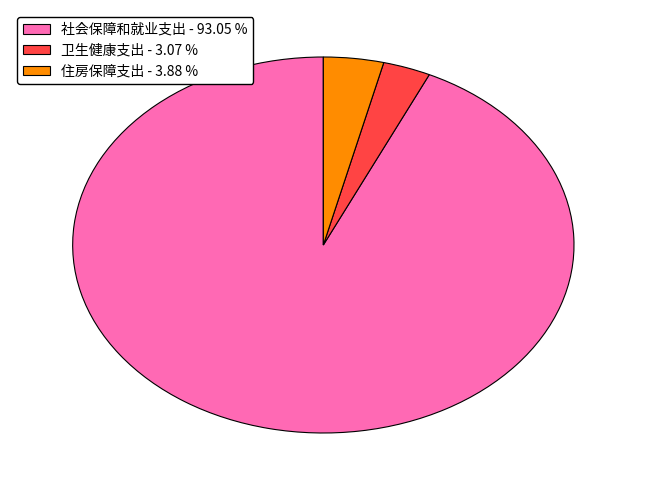

Which has a higher value, 社会保障和就业支出 or 住房保障支出?

社会保障和就业支出